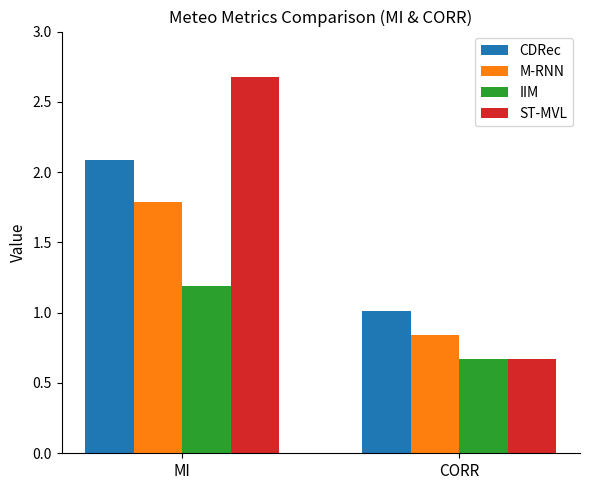

Which category has the lowest value in the IIM series?

CORR